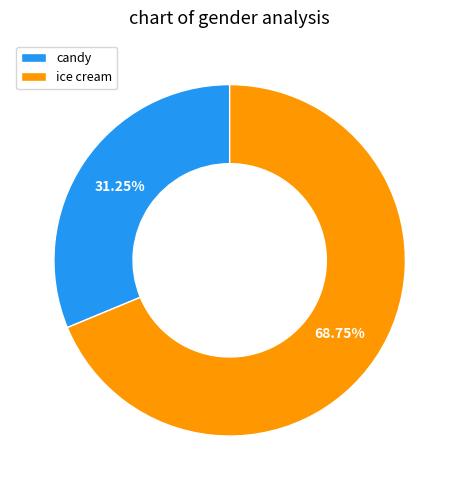

Which category accounts for the majority?

ice cream